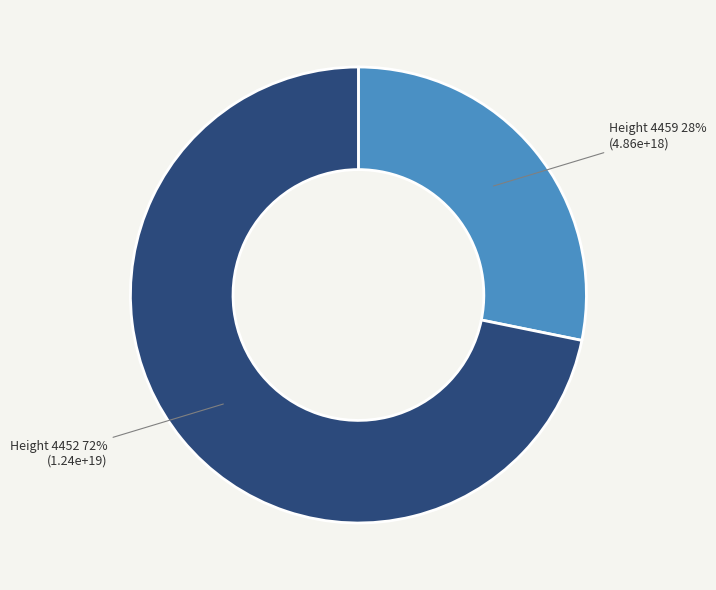

To the nearest percent, what portion does Height 4452 represent?

72%